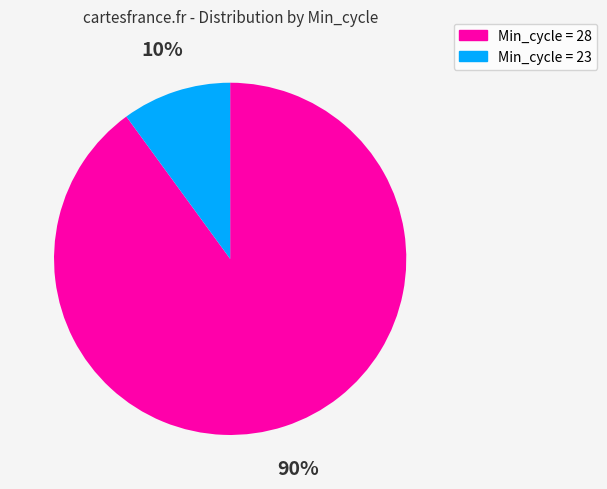

Do Min_cycle = 23 and Min_cycle = 28 together represent more than half of the pie?

Yes